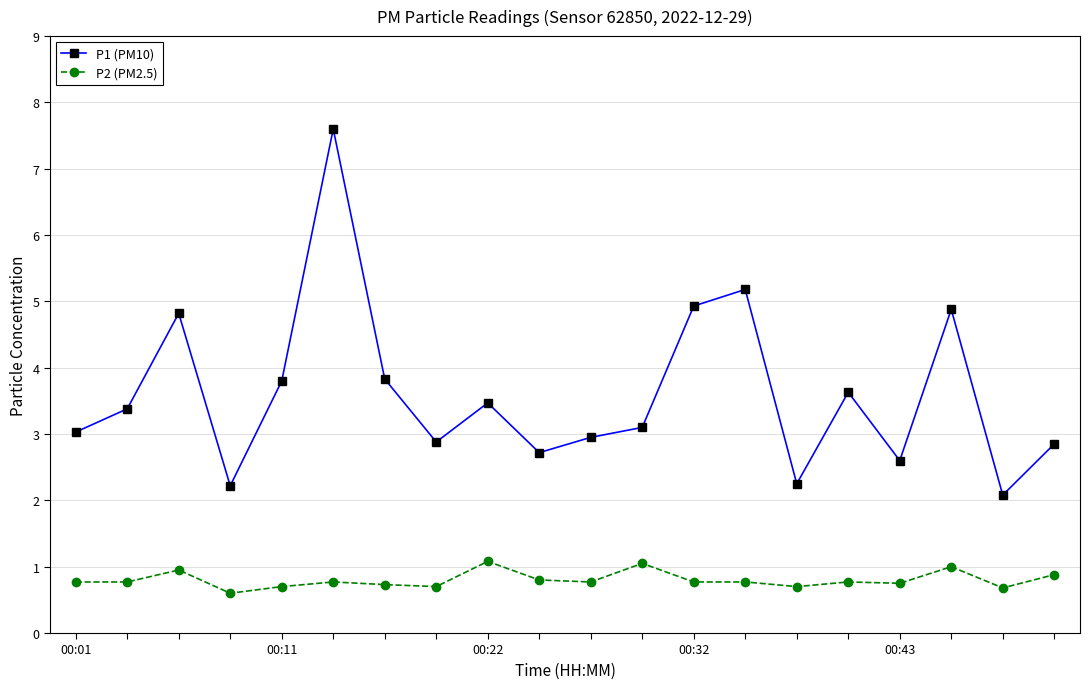

What is the value of the P1 (PM10) point at the 16th from the left?

3.6